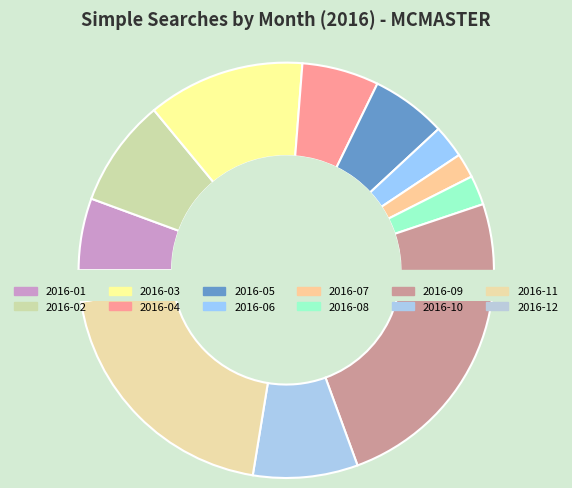

How many slices are in this pie chart?

12